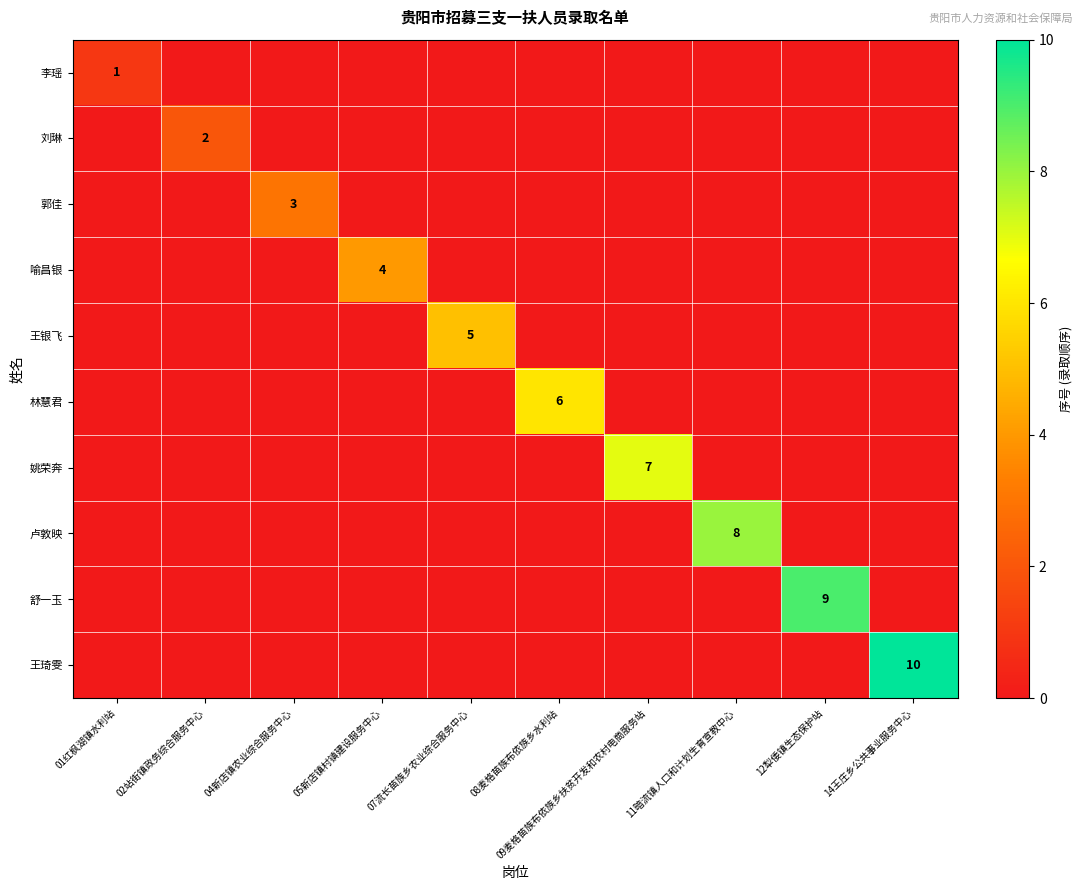

What is the sum of all 王琦雯 values?

10